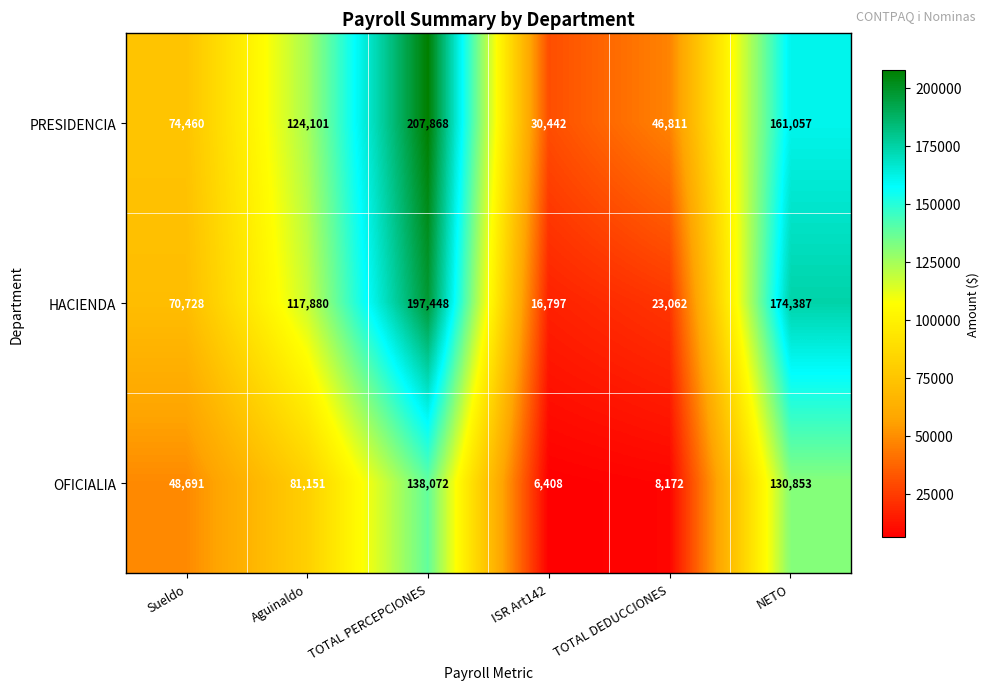

Rank the series by their average value, from lowest to highest.

OFICIALIA, HACIENDA, PRESIDENCIA